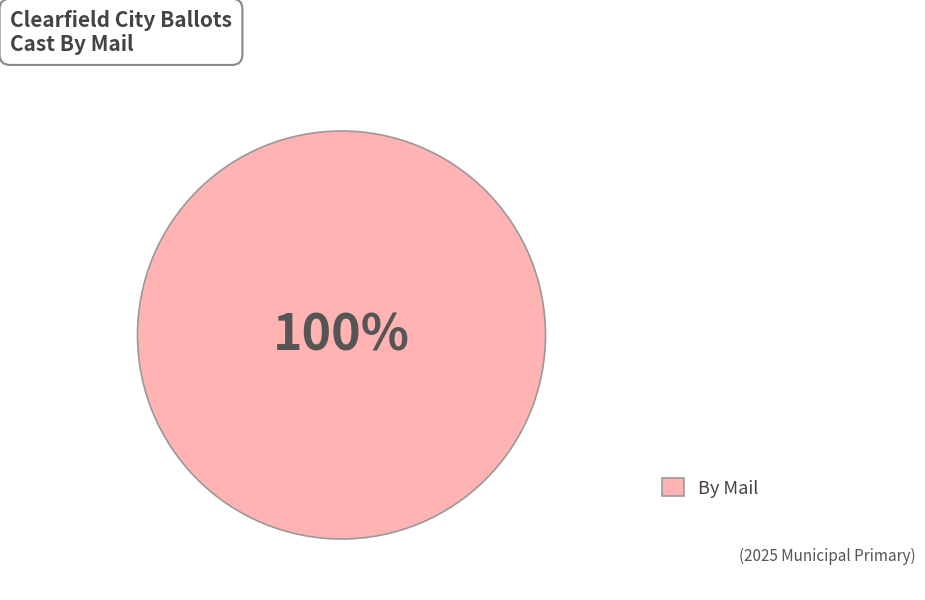

Is there any slice that represents more than half of the pie?

Yes